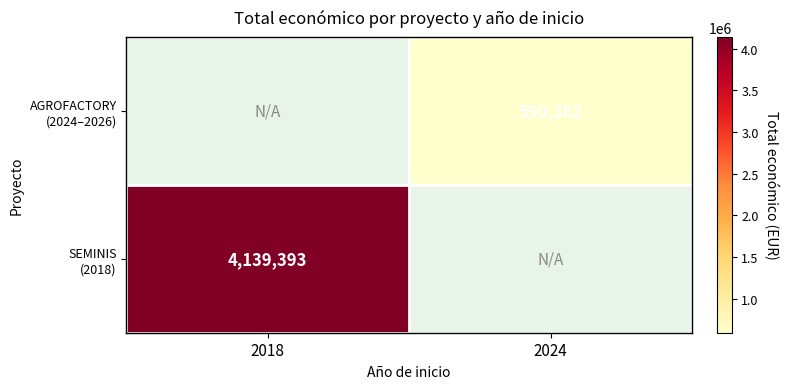

Rank the series by their maximum value, from highest to lowest.

SEMINIS (2018), AGROFACTORY (2024–2026)